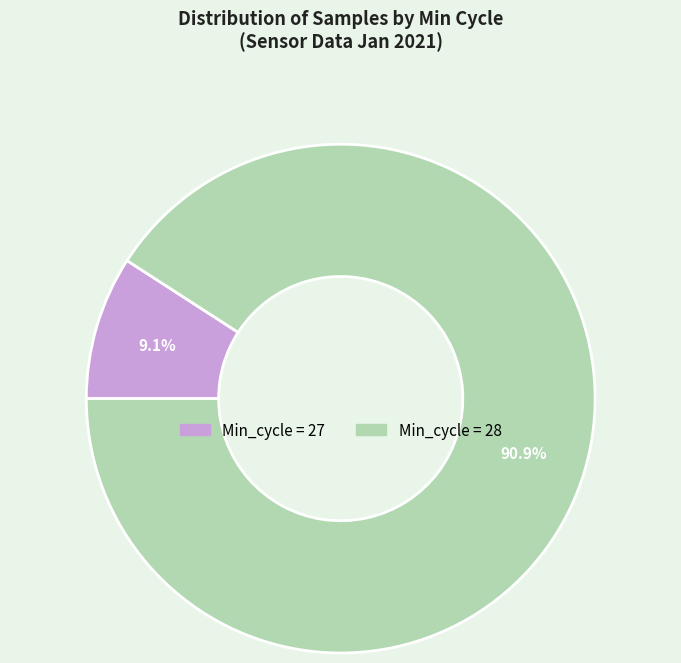

Is there a majority slice in this chart?

Yes